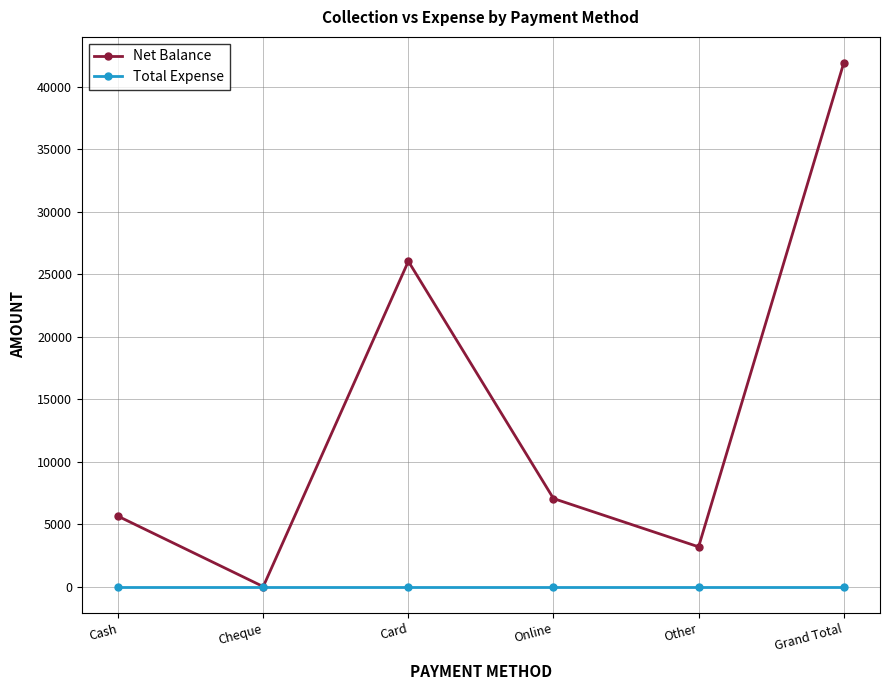

List the series in order of their overall mean, lowest first.

Total Expense, Net Balance